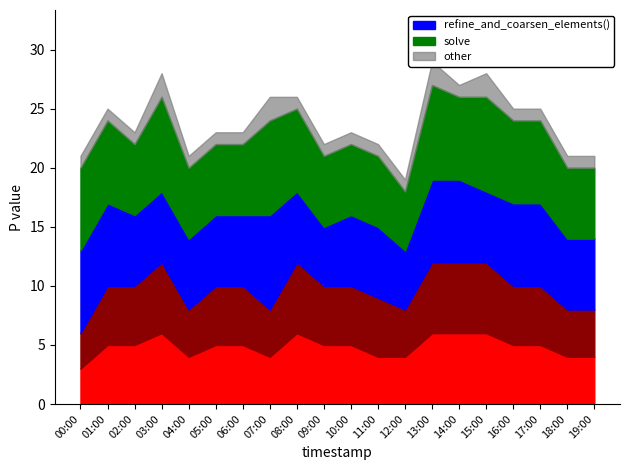

Is the value of P2 at 11:00 greater than the value of other at 07:00?

Yes